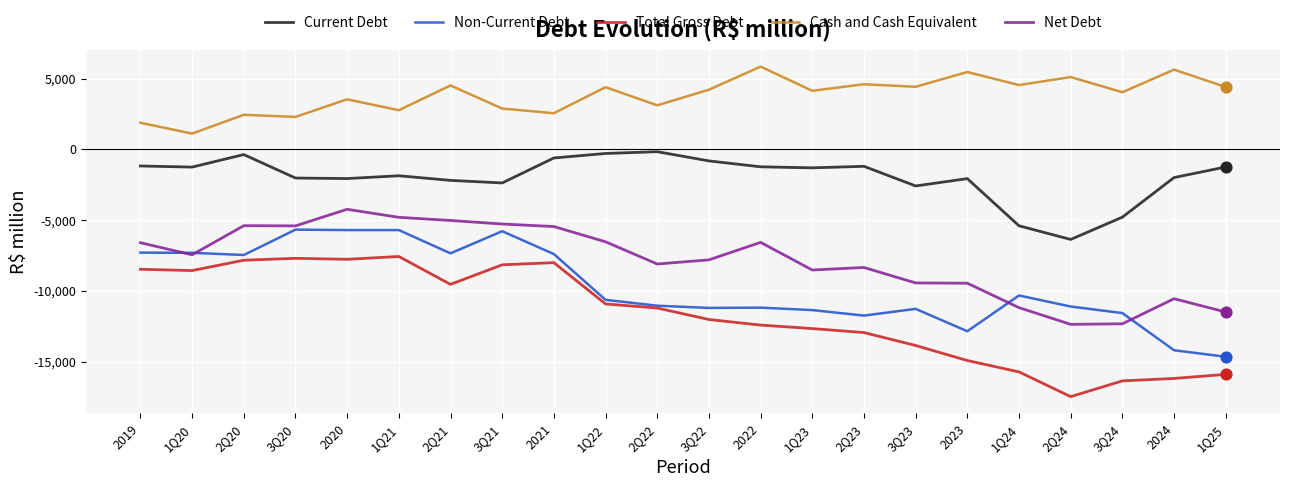

Is the value of Total Gross Debt at 1Q24 greater than the value of Net Debt at 2Q21?

No